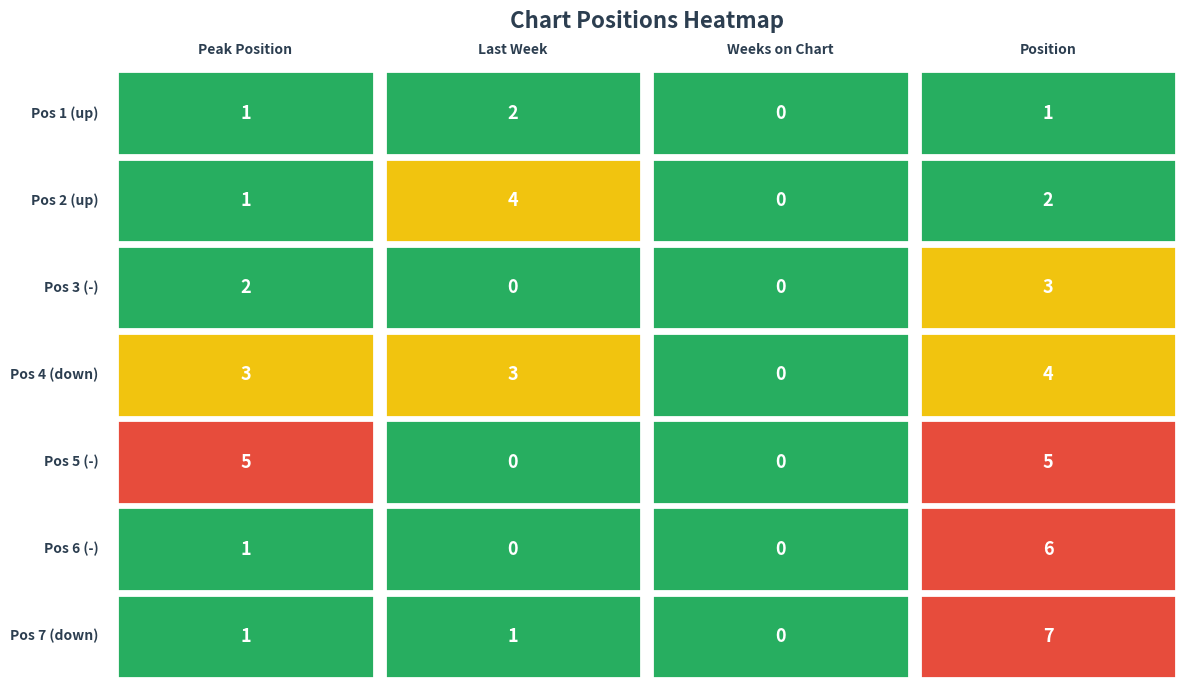

Count the number of categories in the chart.

4